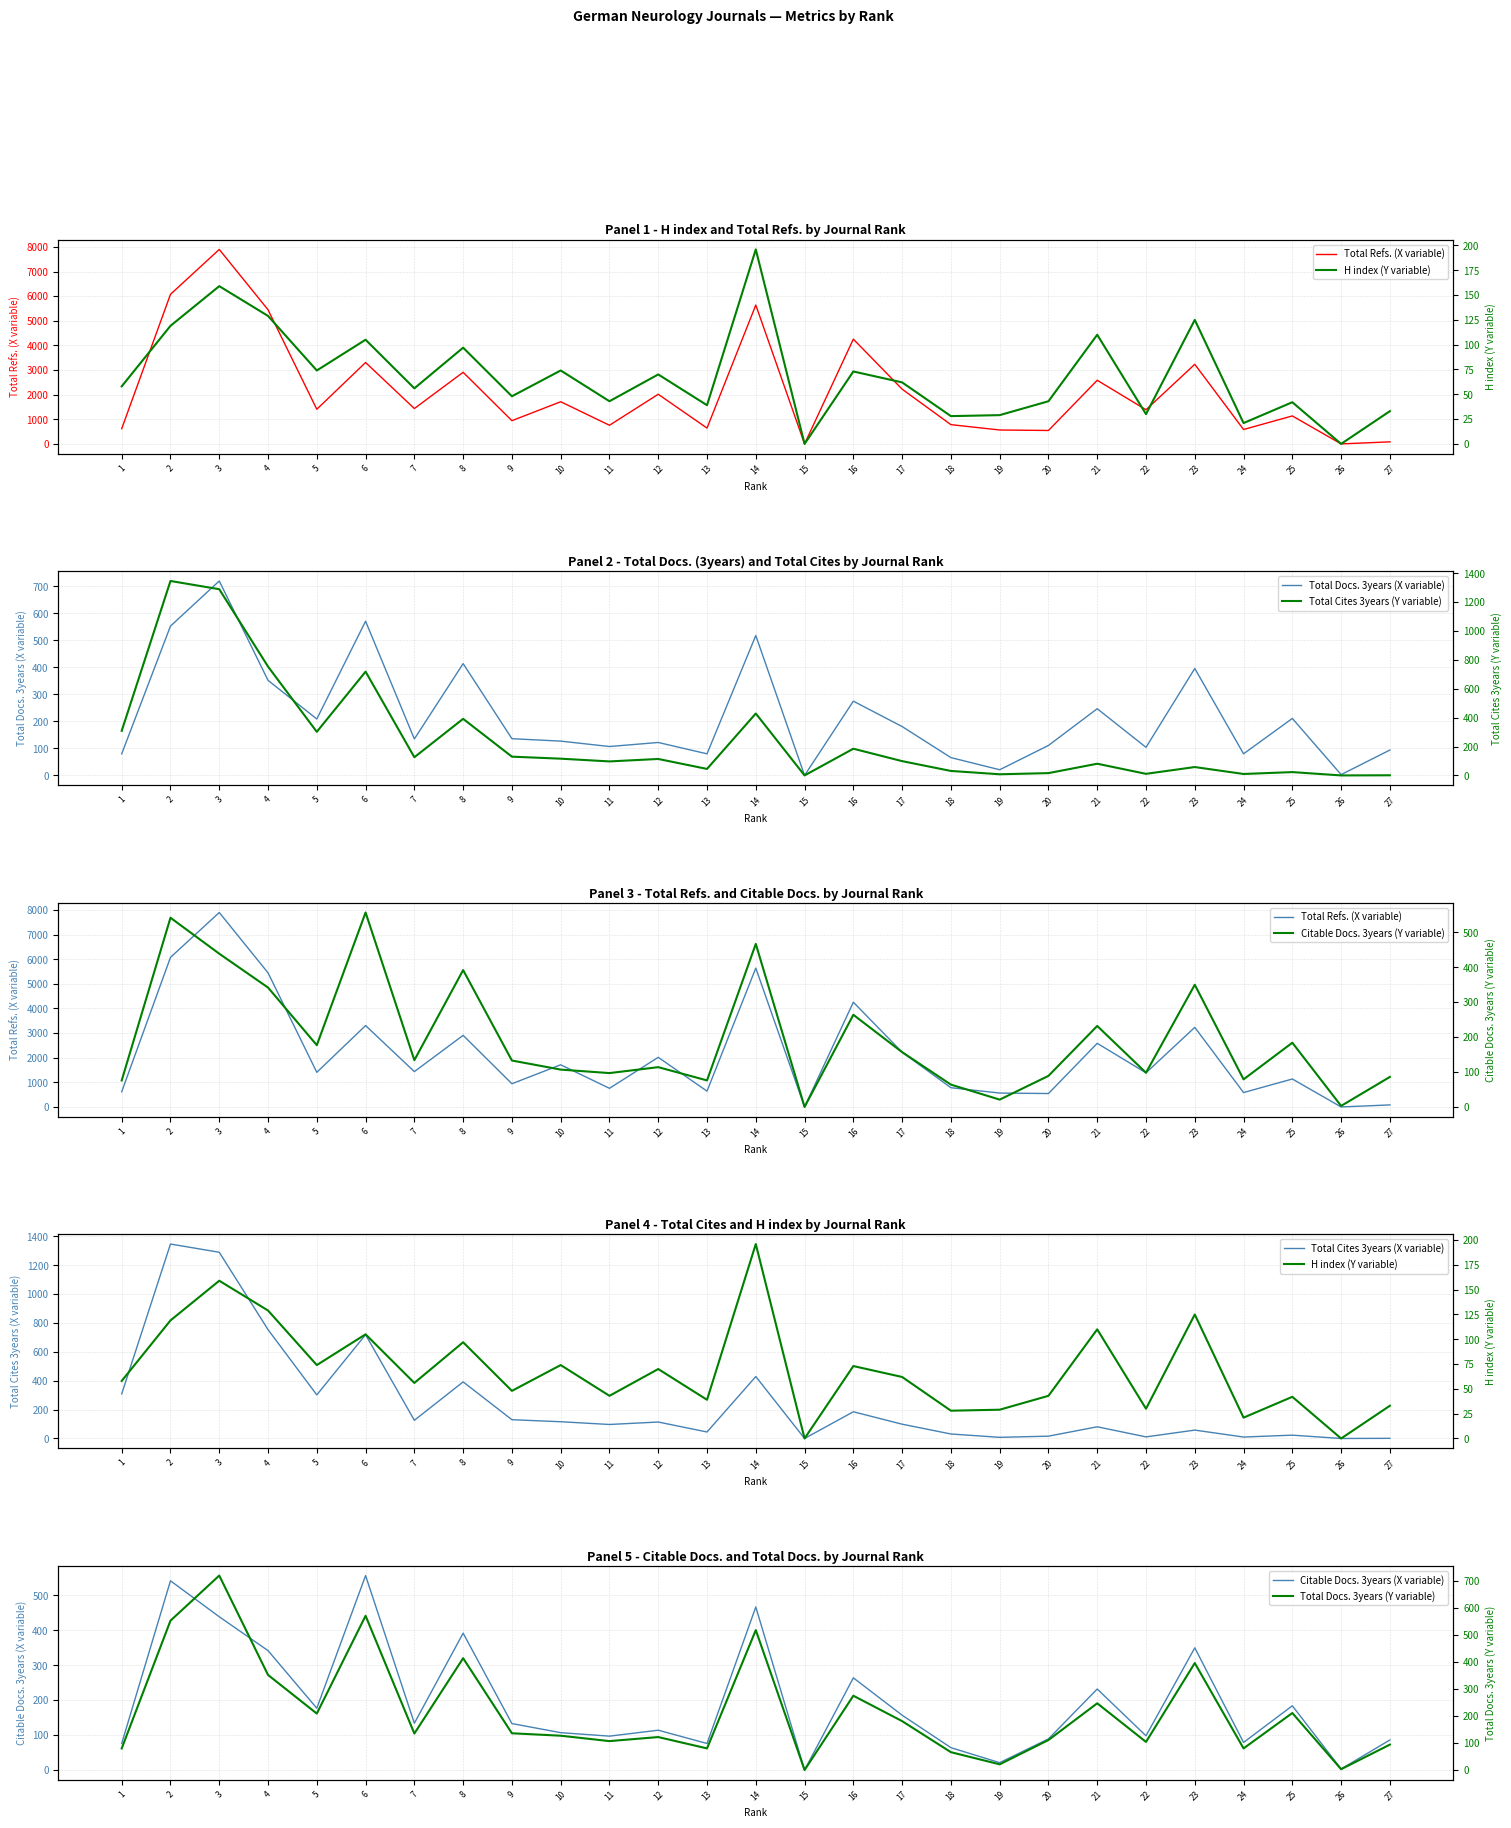

What is the sum of all Total Cites (3years) values?

6693